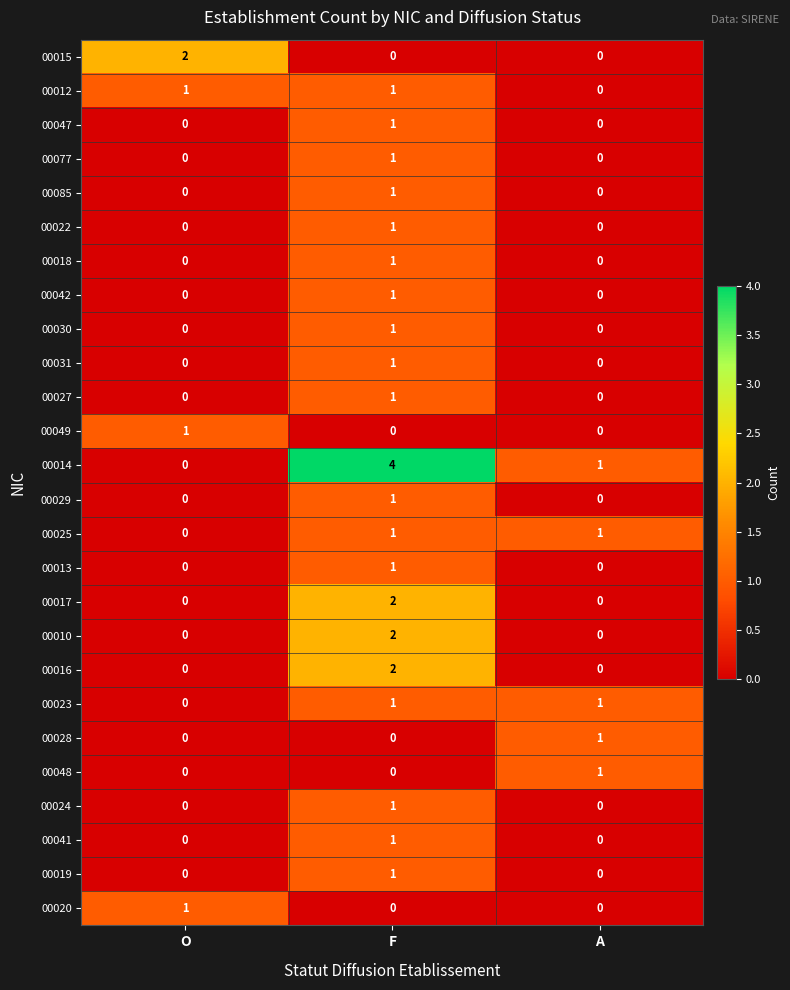

The 00041 series shows -1 at A. True or false?

False